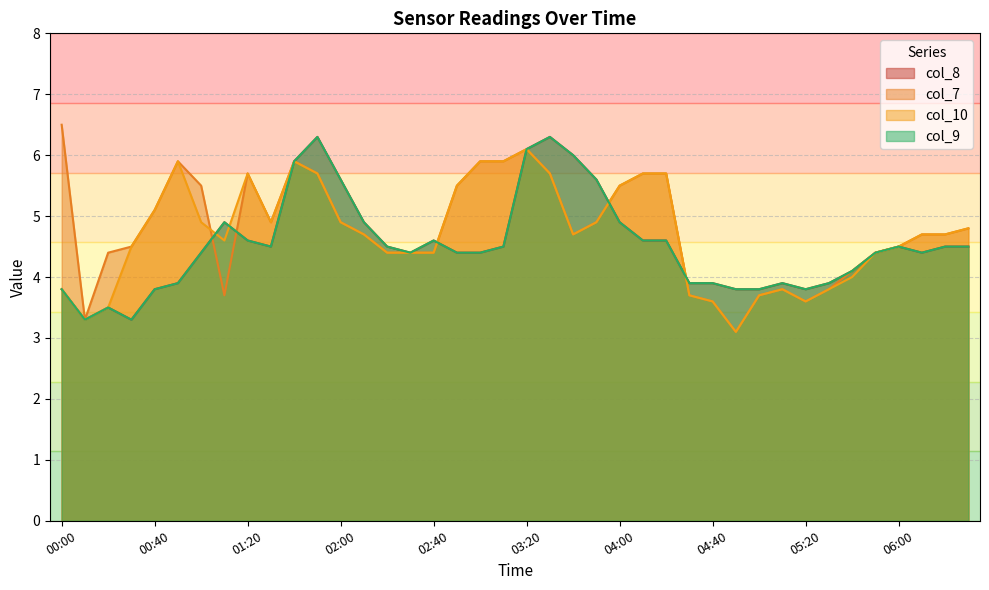

At which category does col_10 reach its first local valley?

00:10